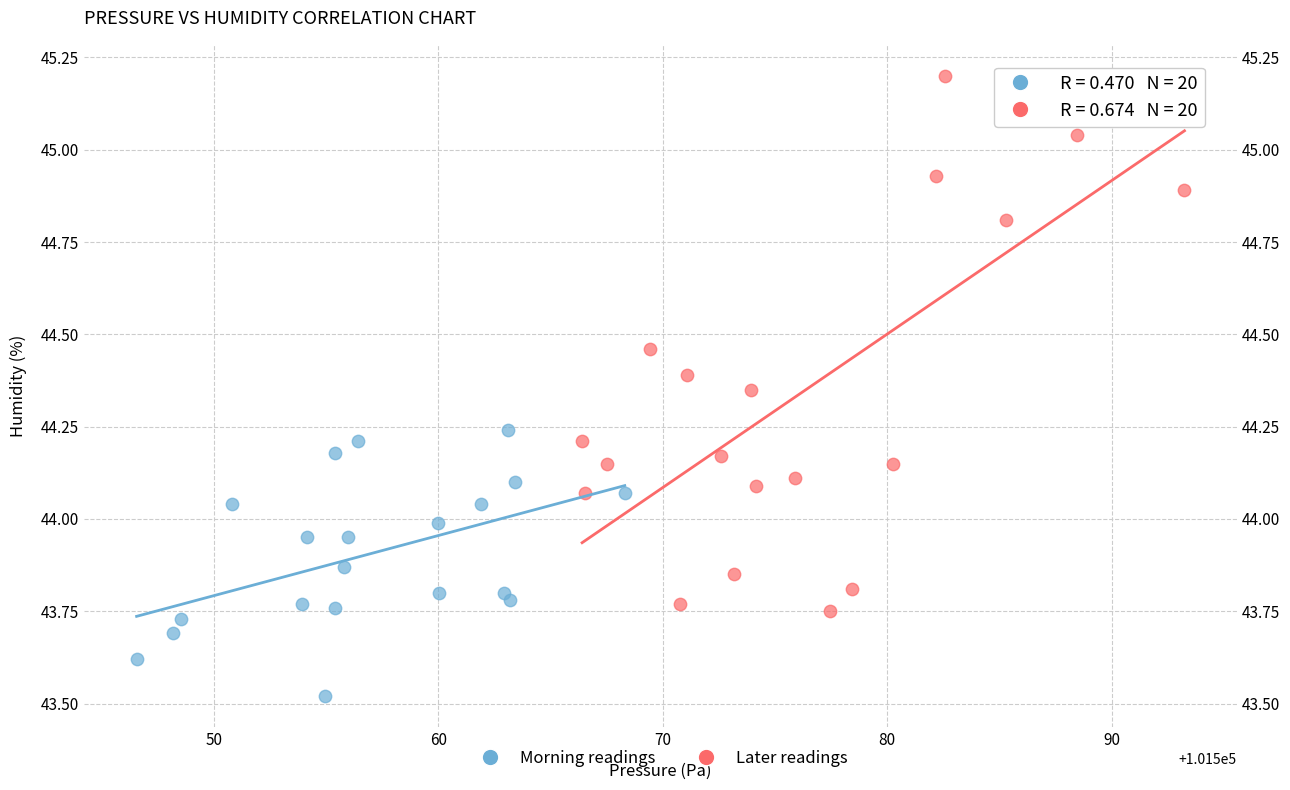

What are all the series names shown in the legend?

Morning readings, Later readings